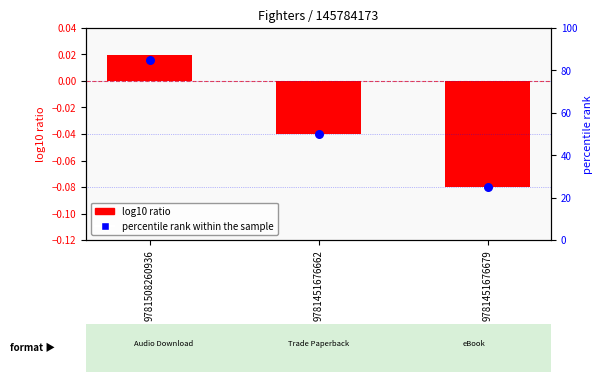

Between 9781451676662 and 9781451676679, which is larger?

9781451676662